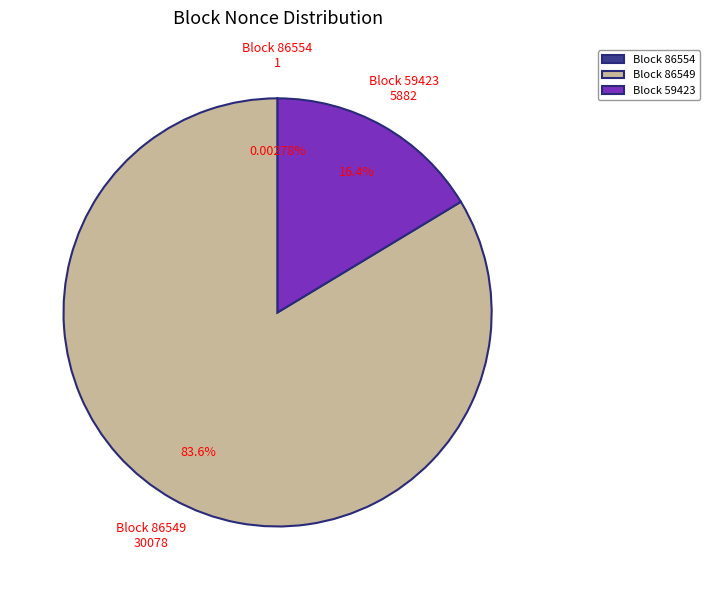

What is the ratio of the value at Block 86549 to the value at Block 59423?

5.1